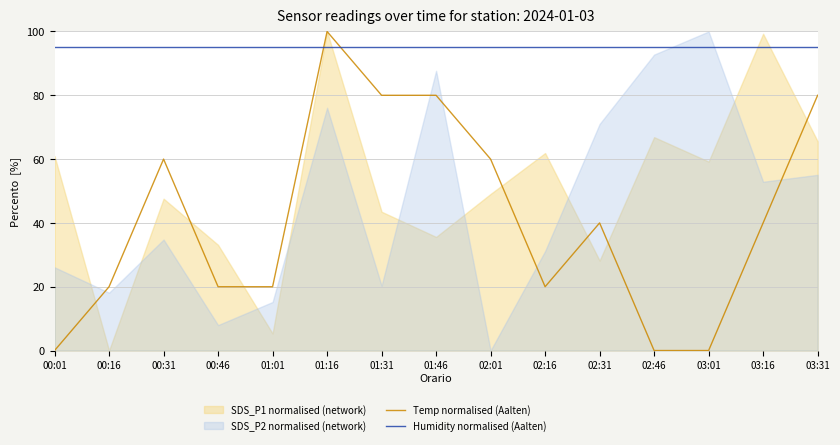

What is the average value of the Temp normalised (Aalten) series?

41.3